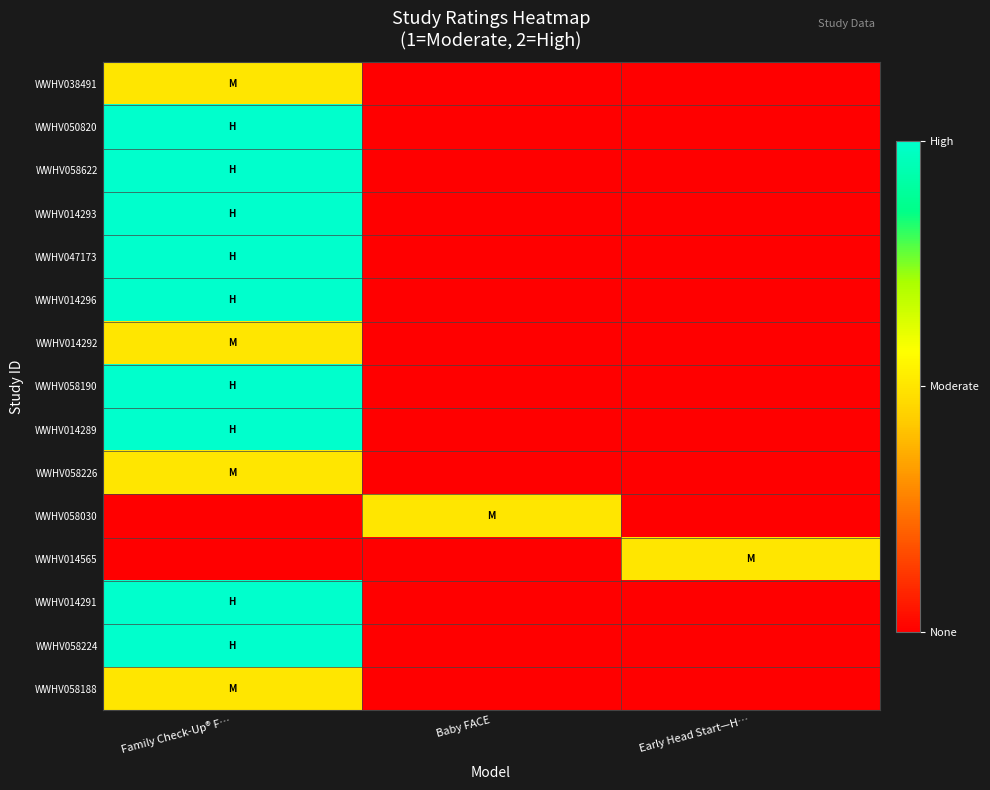

How many data points does each series have?

3